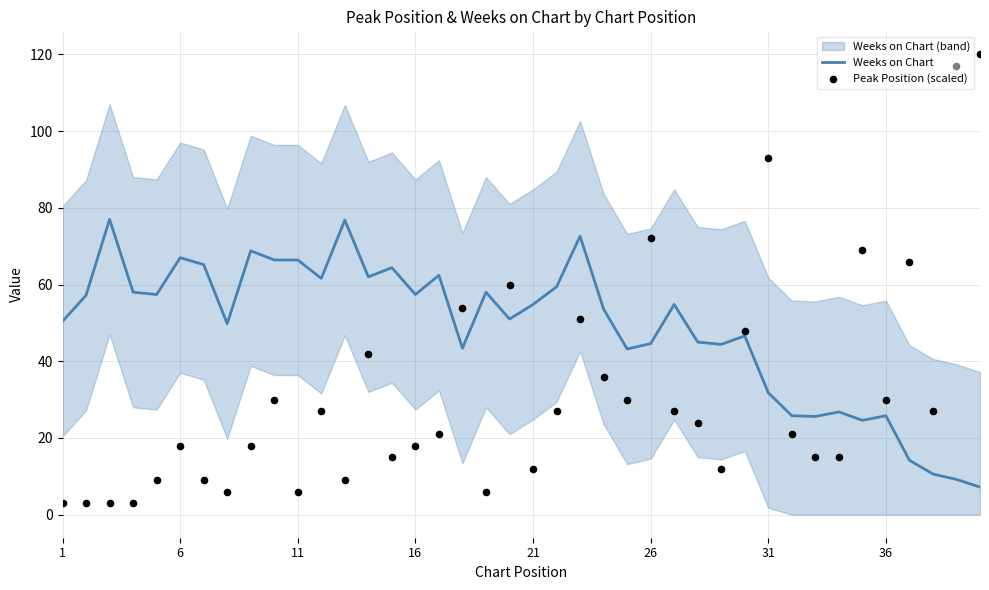

Which series has the largest Y range (max minus min)?

Peak Position (scaled)